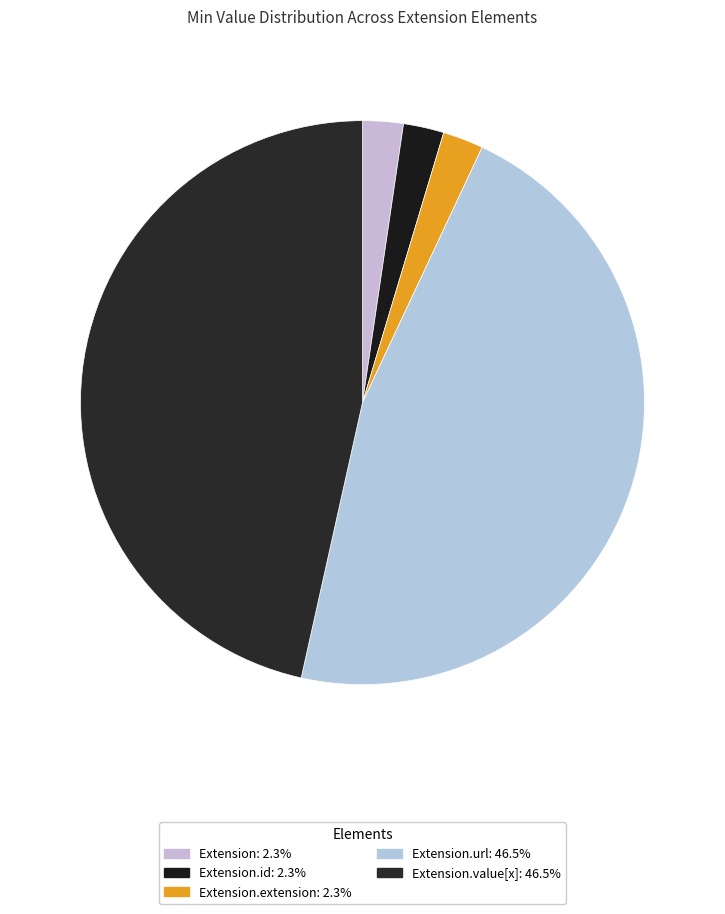

How many segments does this pie chart have?

5